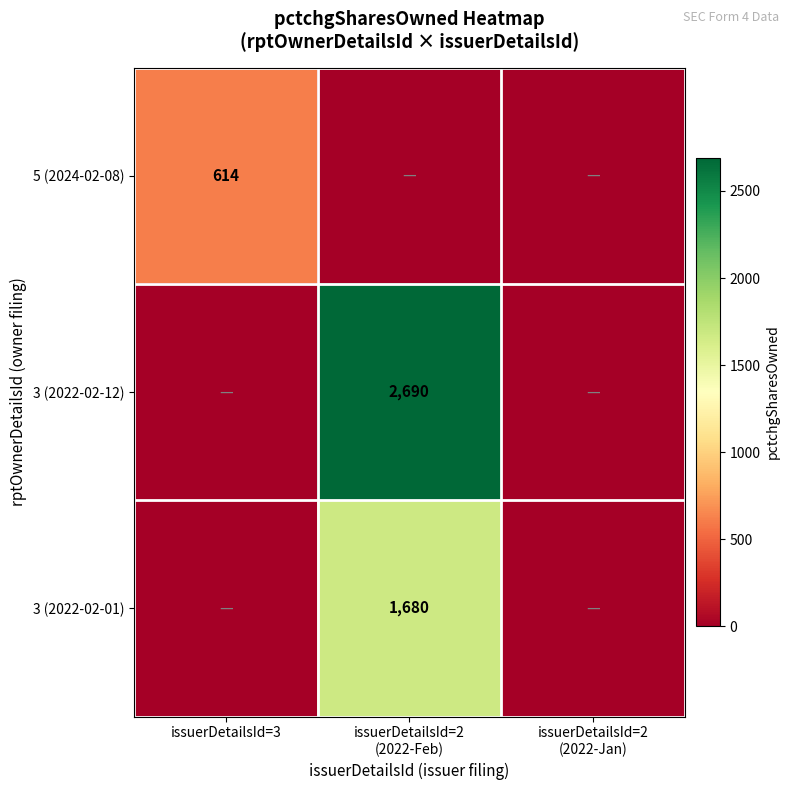

Is the value of 3 (2022-02-01) at issuerDetailsId=2 (2022-Jan) greater than the value of 3 (2022-02-12) at issuerDetailsId=2 (2022-Feb)?

No